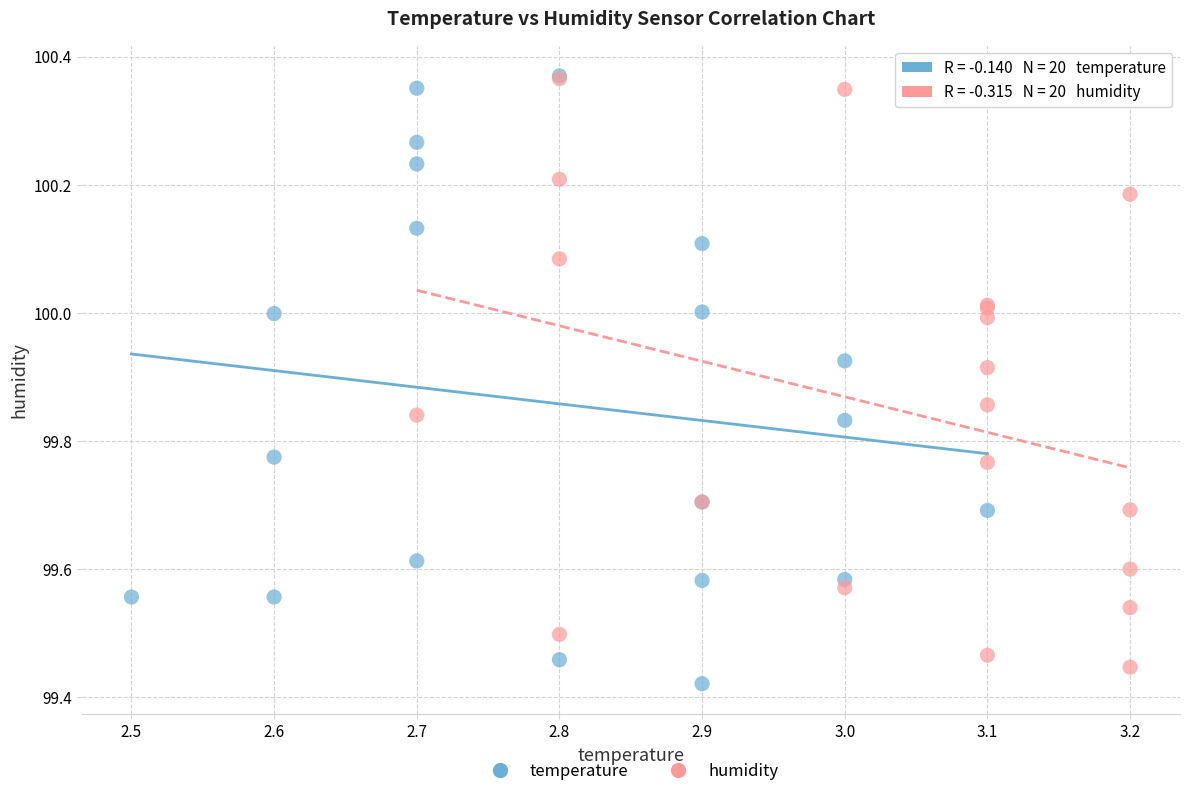

What are all the series names shown in the legend?

temperature, humidity